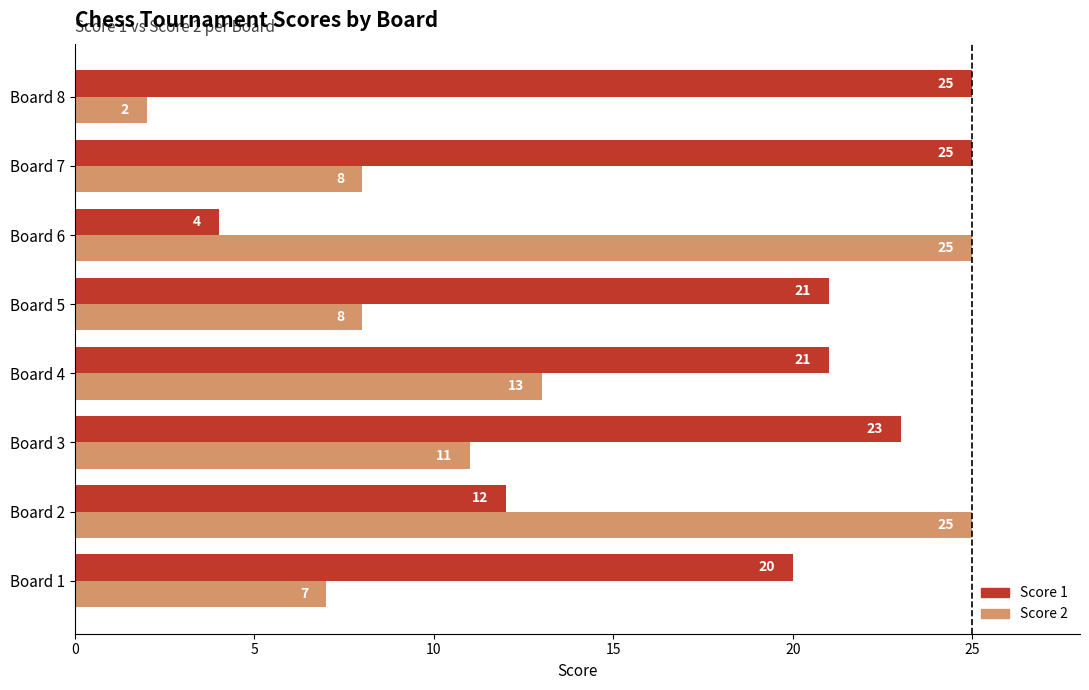

How many values in the Score 1 series are below 21?

3